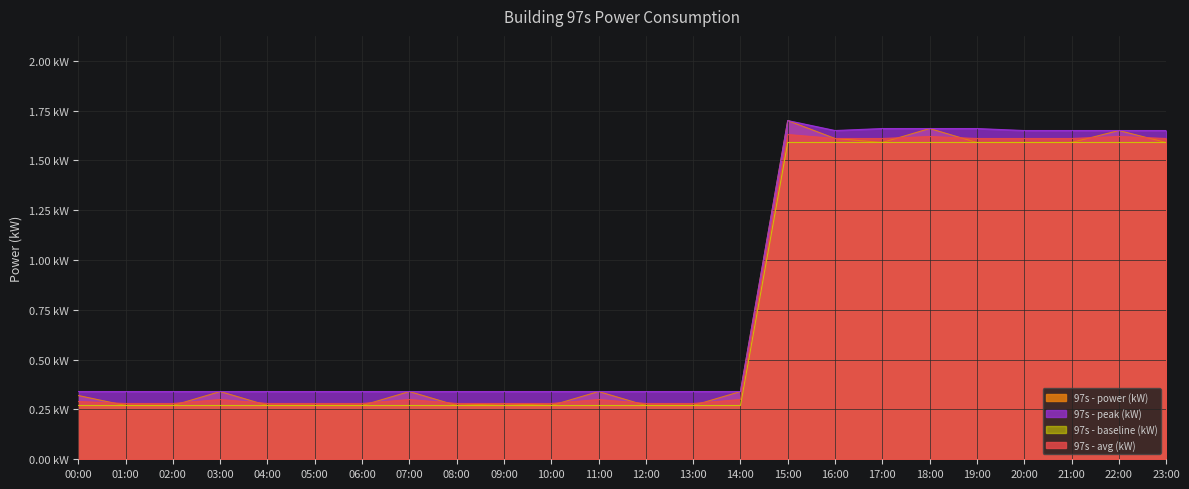

At how many categories does at least one series exceed 1?

9